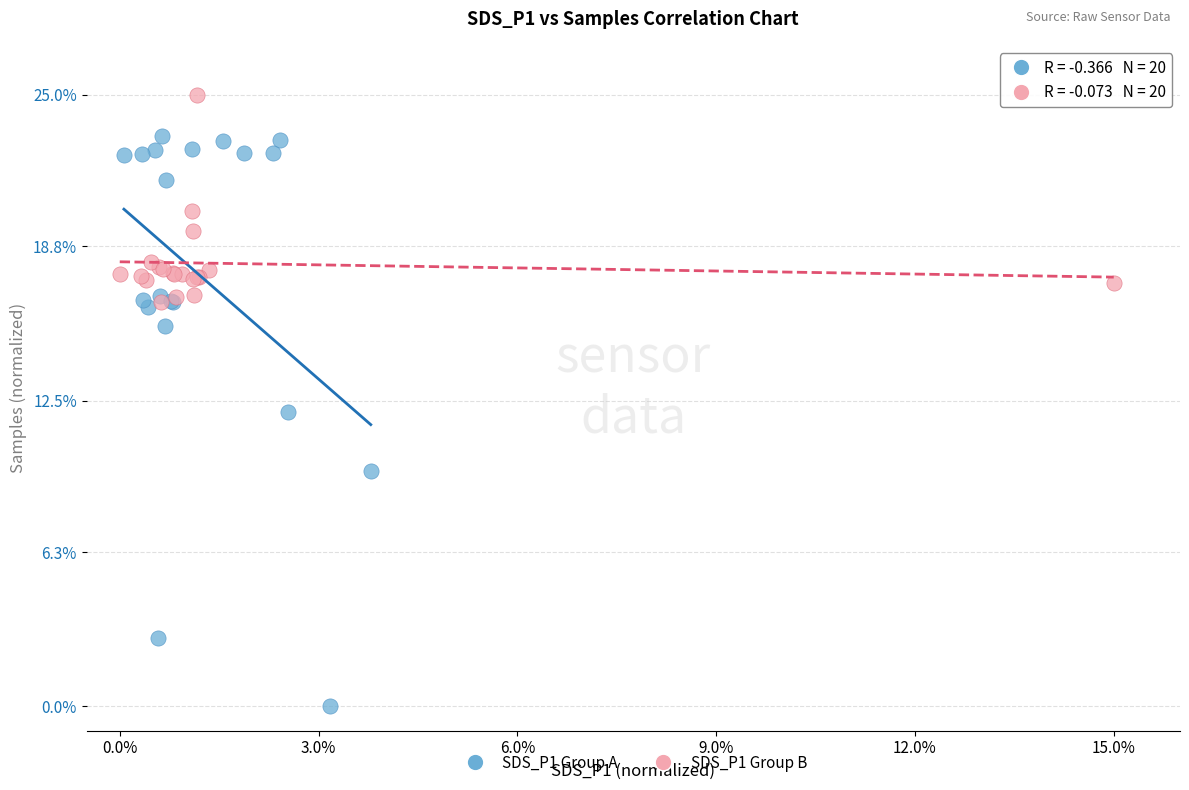

Which series has the largest Y range (max minus min)?

SDS_P1 Group A